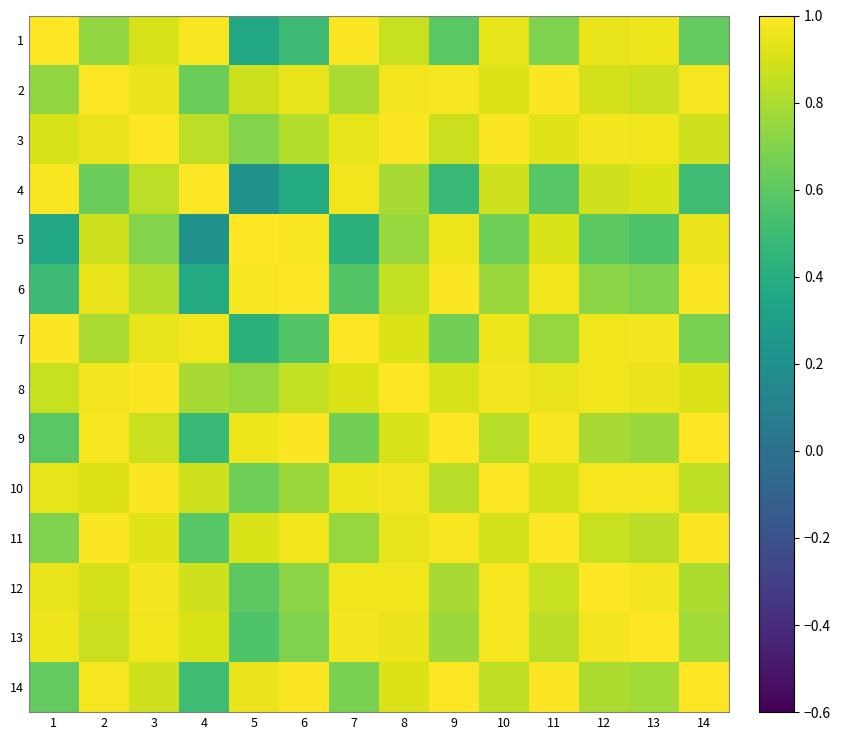

At which category does the chart reach its minimum across all series?

5